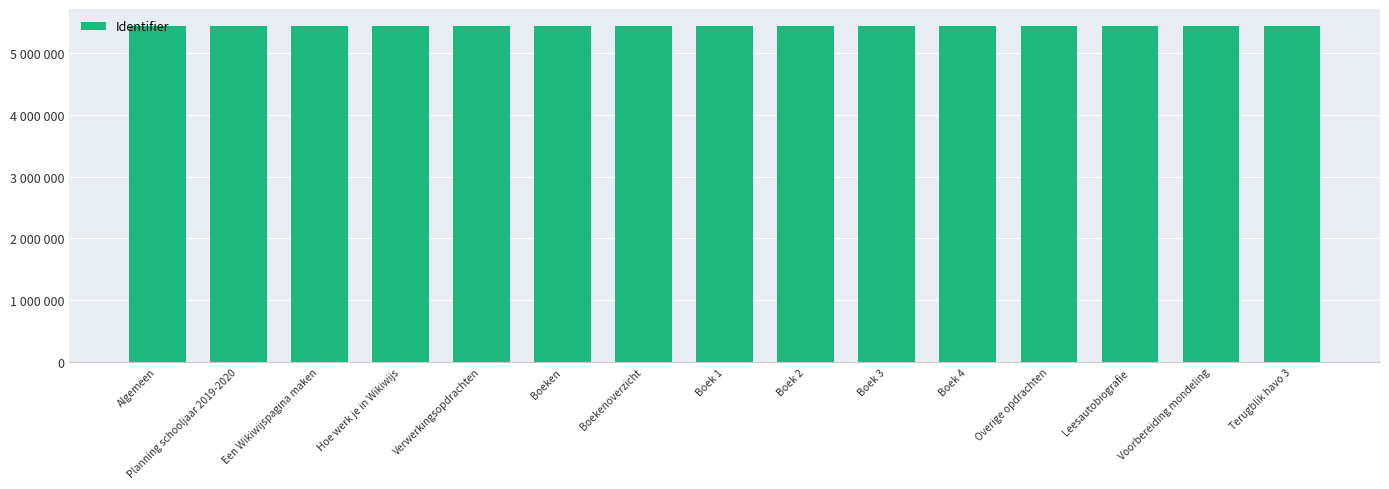

Rank the categories by value from highest to lowest.

Terugblik havo 3, Voorbereiding mondeling, Leesautobiografie, Overige opdrachten, Boek 4, Boek 3, Boek 2, Boek 1, Boekenoverzicht, Boeken, Verwerkingsopdrachten, Hoe werk je in Wikiwijs, Een Wikiwijspagina maken, Planning schooljaar 2019-2020, Algemeen